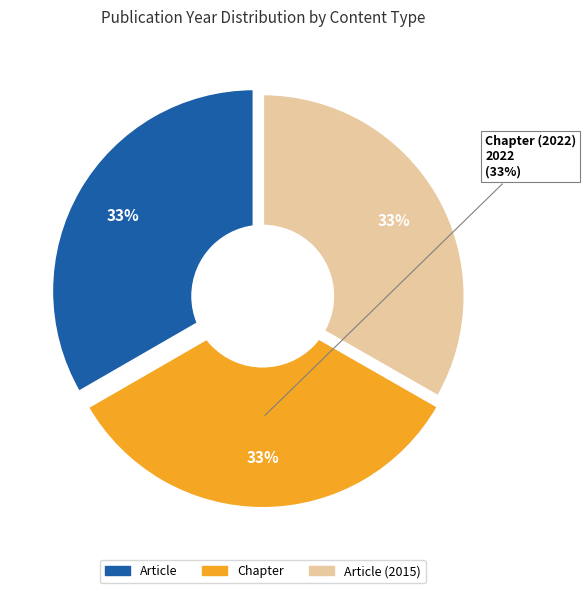

To the nearest percent, what percentage of the pie is Article (2015)?

33%